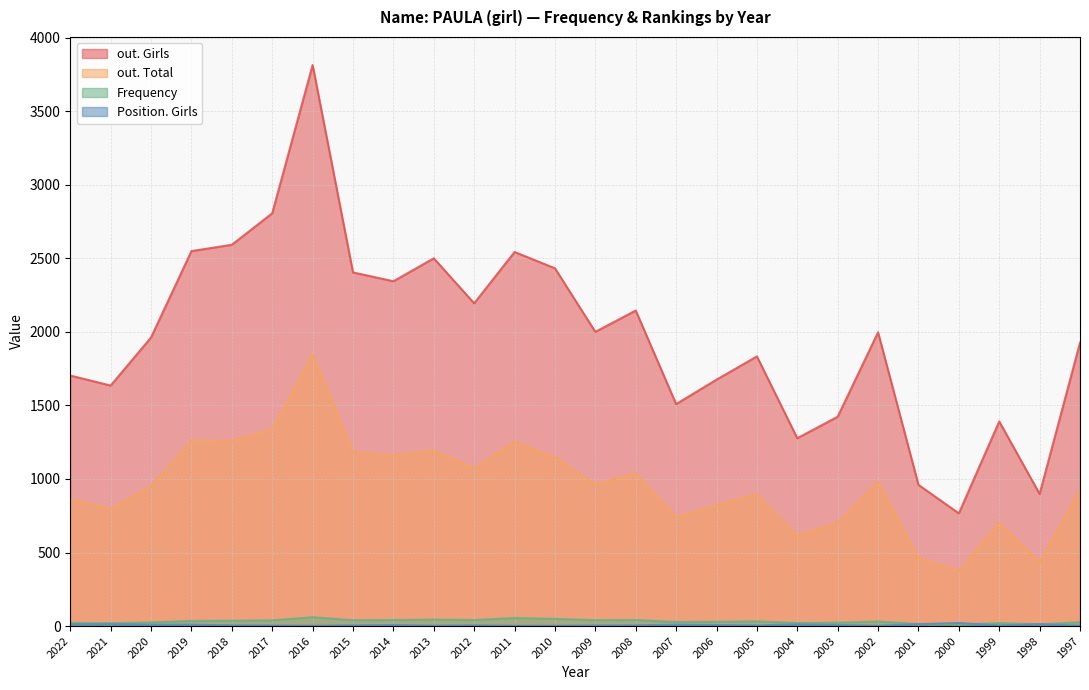

Between 1998 and 2006, which series saw the biggest shift?

out. Girls